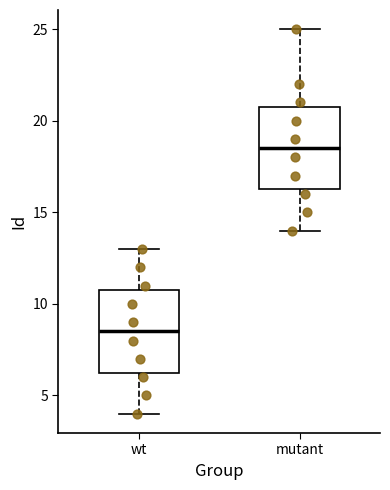

Which box has the highest median line?

mutant